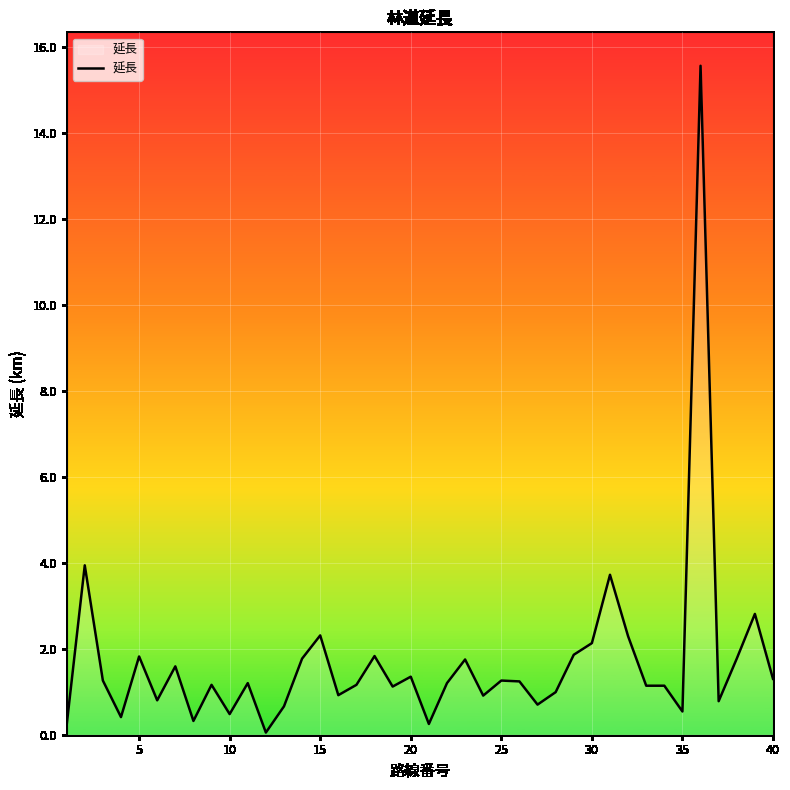

What is the greatest value displayed?

15.6